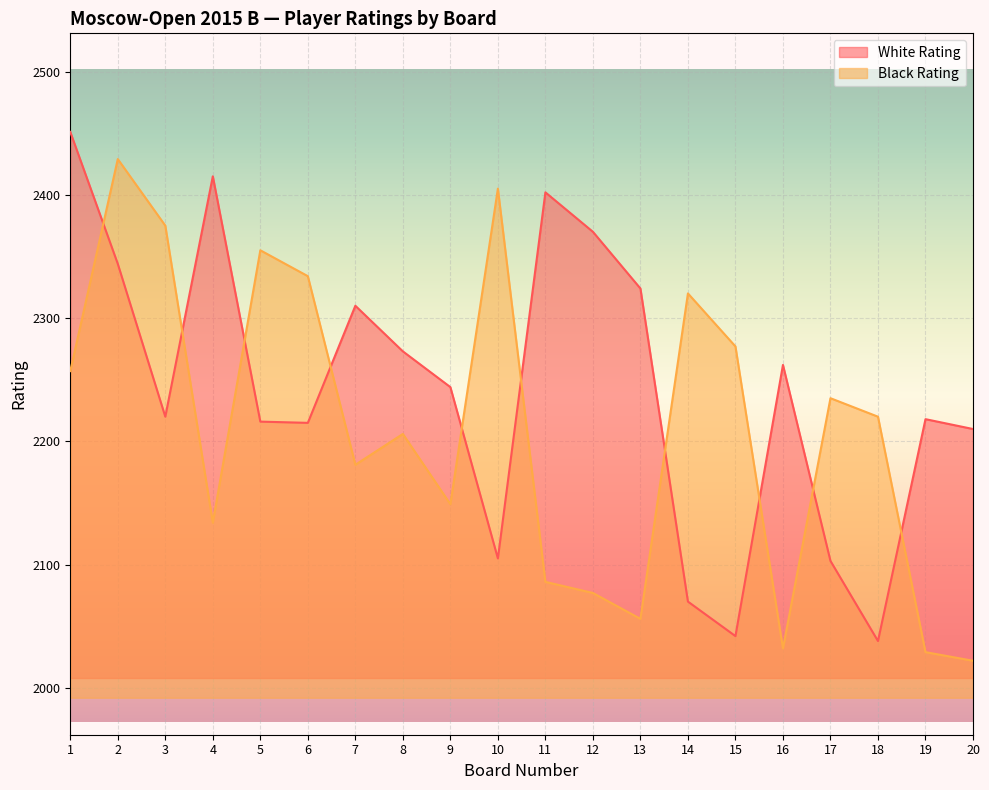

At which category does Black Rating reach its first local peak?

2